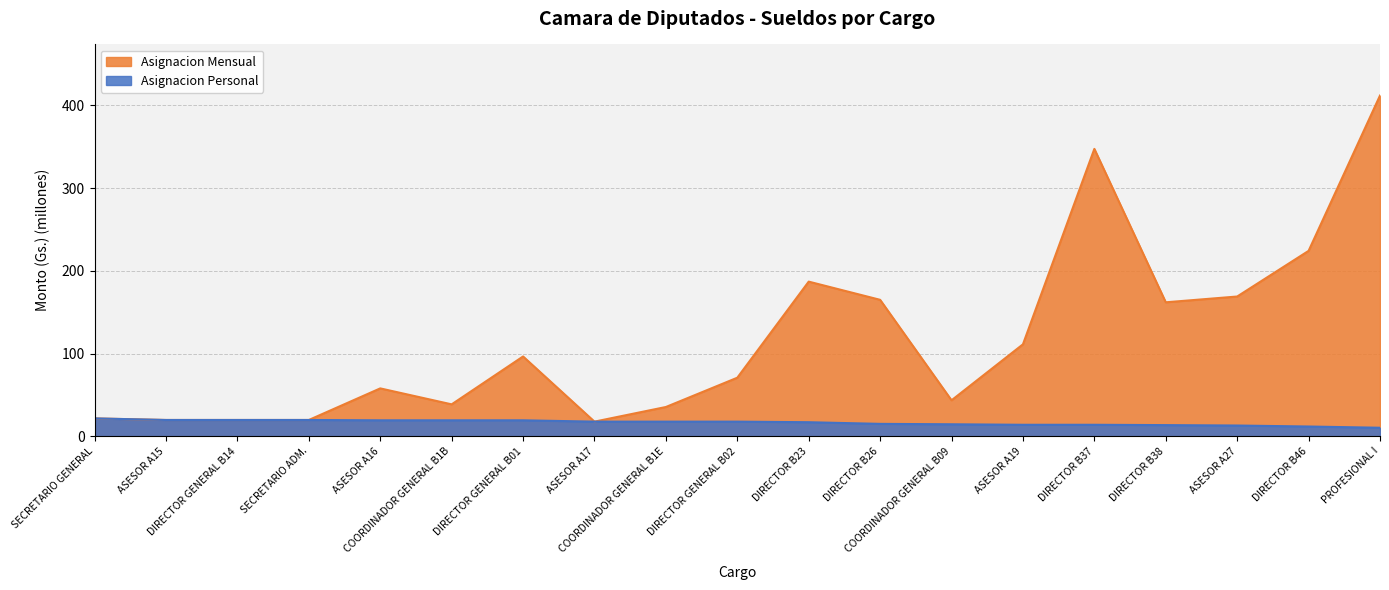

True or false: Asignacion Personal has a value of 19.7 at SECRETARIO ADM..

True